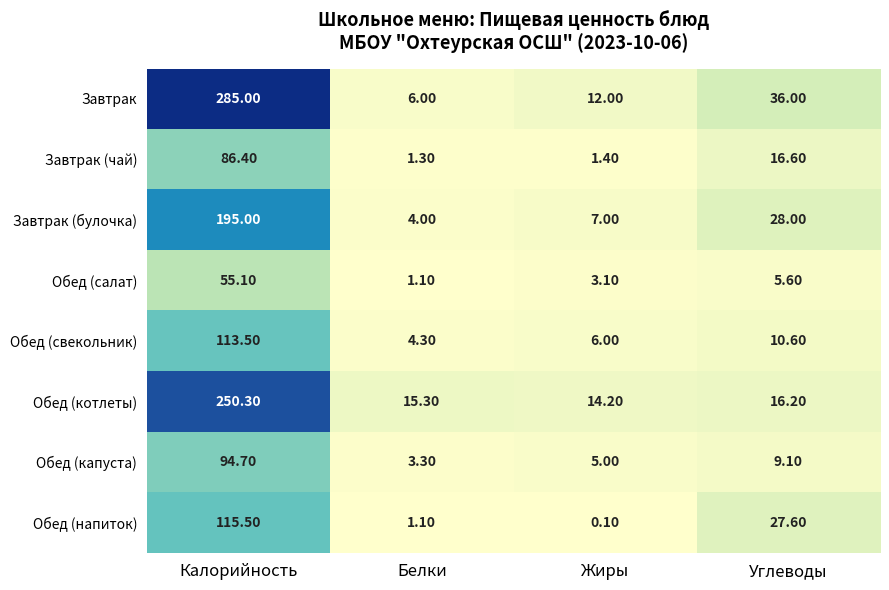

What is the difference between the second highest and minimum values in the Завтрак (чай) series?

15.3